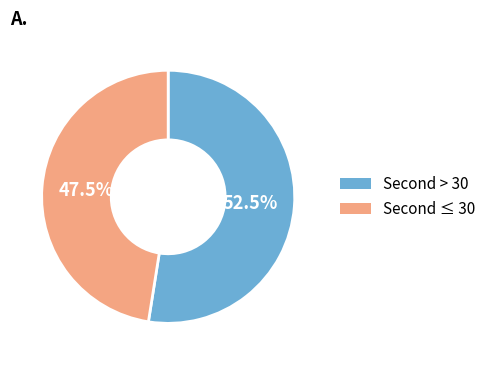

Is there any slice that represents more than half of the pie?

Yes